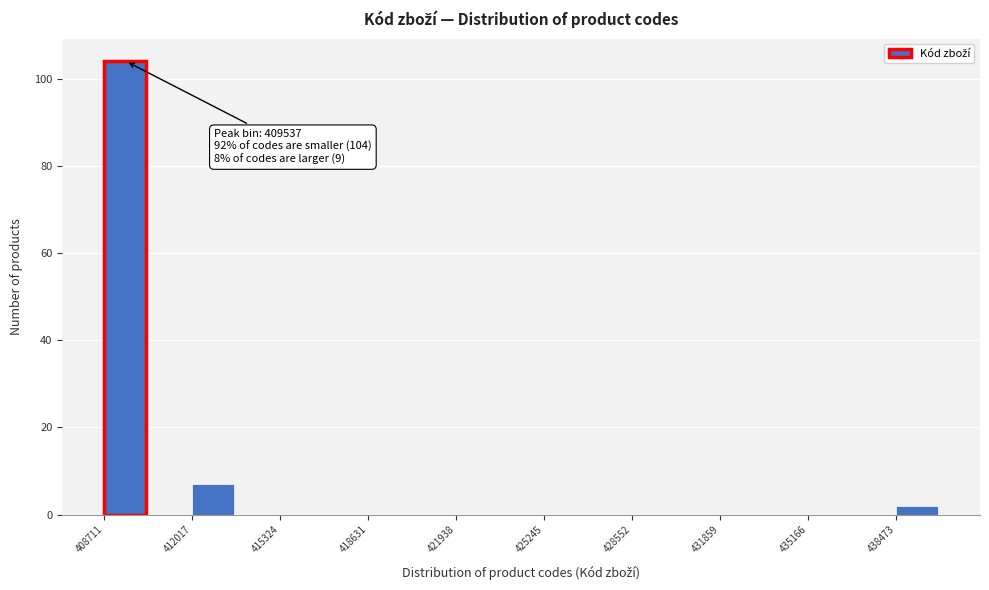

Around what value on the x-axis is the tallest bar? Give the approximate position of its centre, as read against the axis.

409500